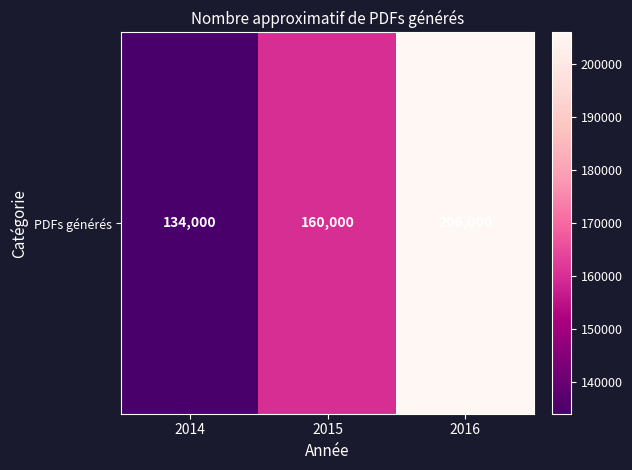

Count the number of data series in this chart.

1